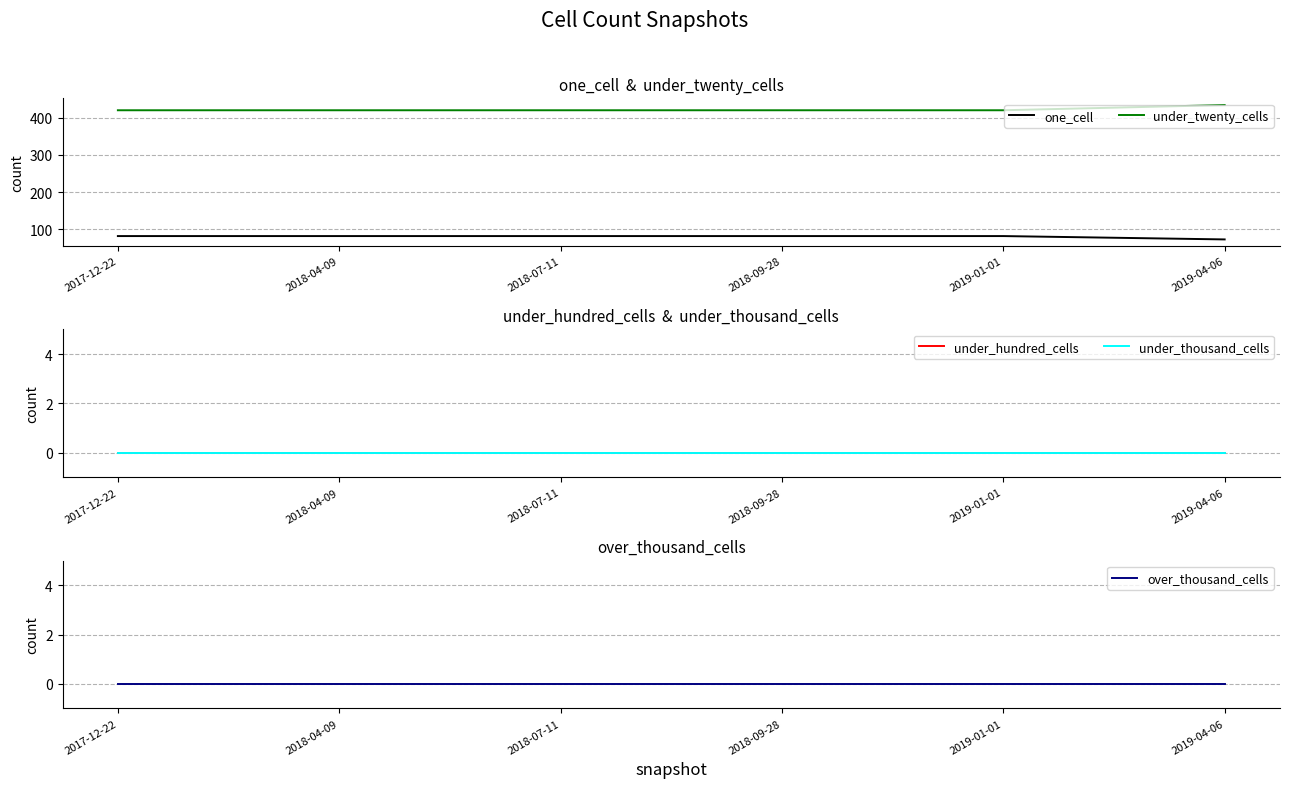

What is the maximum value for under_twenty_cells?

434